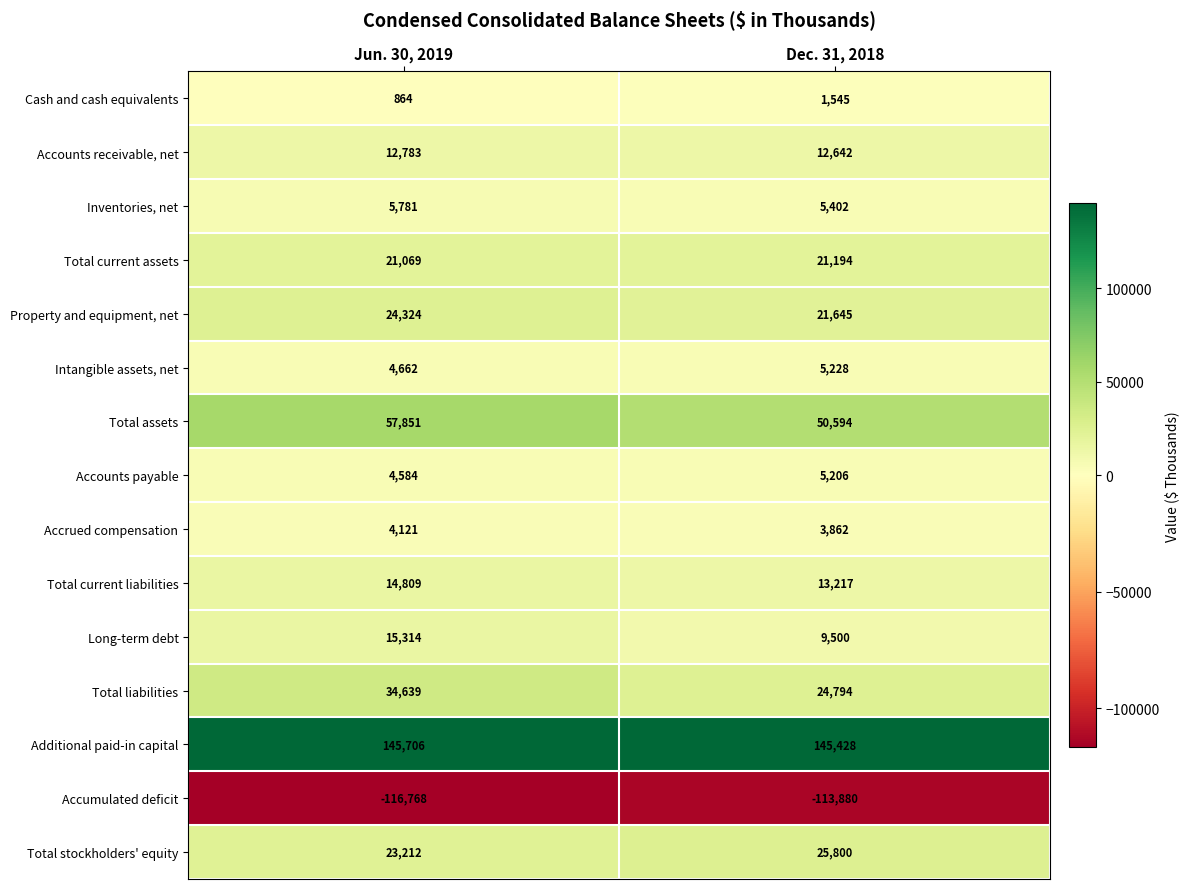

What is the total value across all series at Dec. 31, 2018?

232177